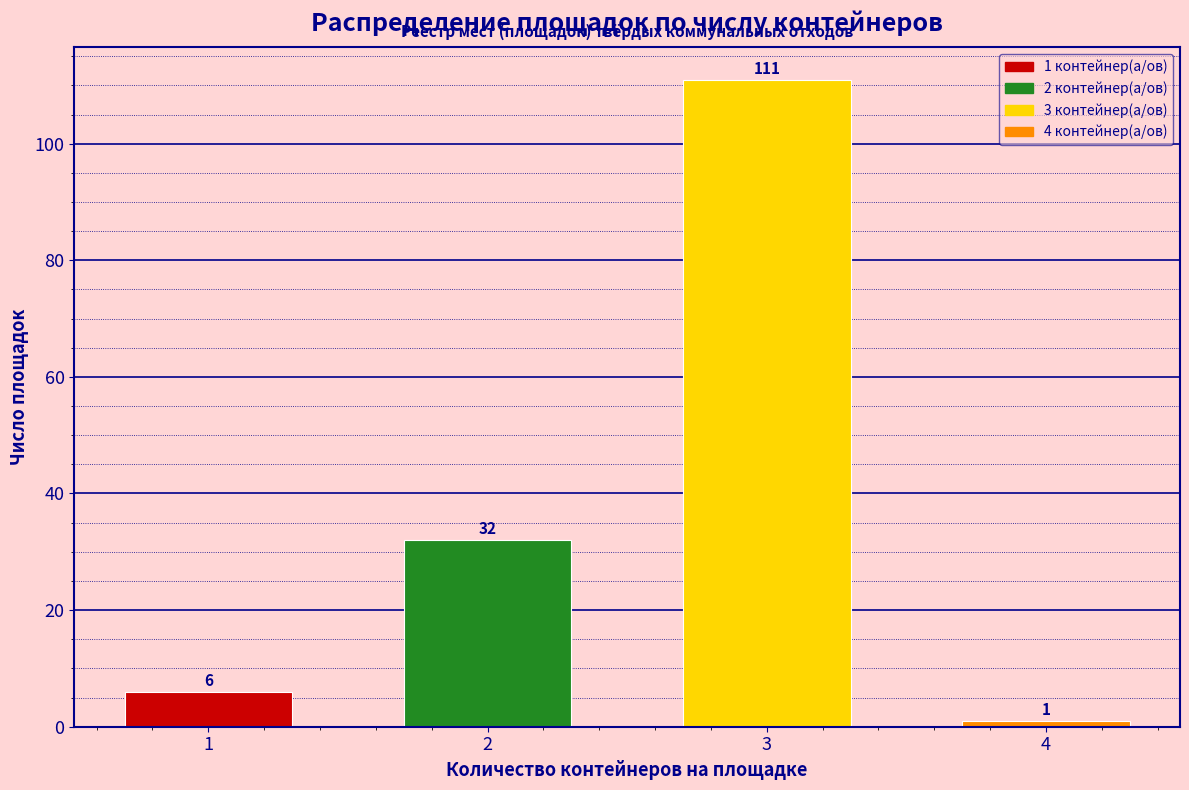

Reading left to right, transcribe all the data shown in this chart.

1=6	2=32	3=111	4=1